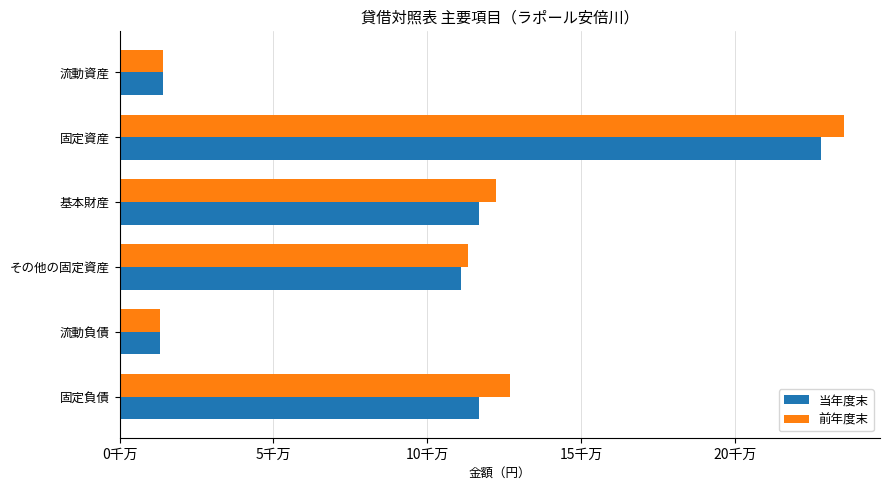

What are all the series names shown in the legend?

当年度末, 前年度末